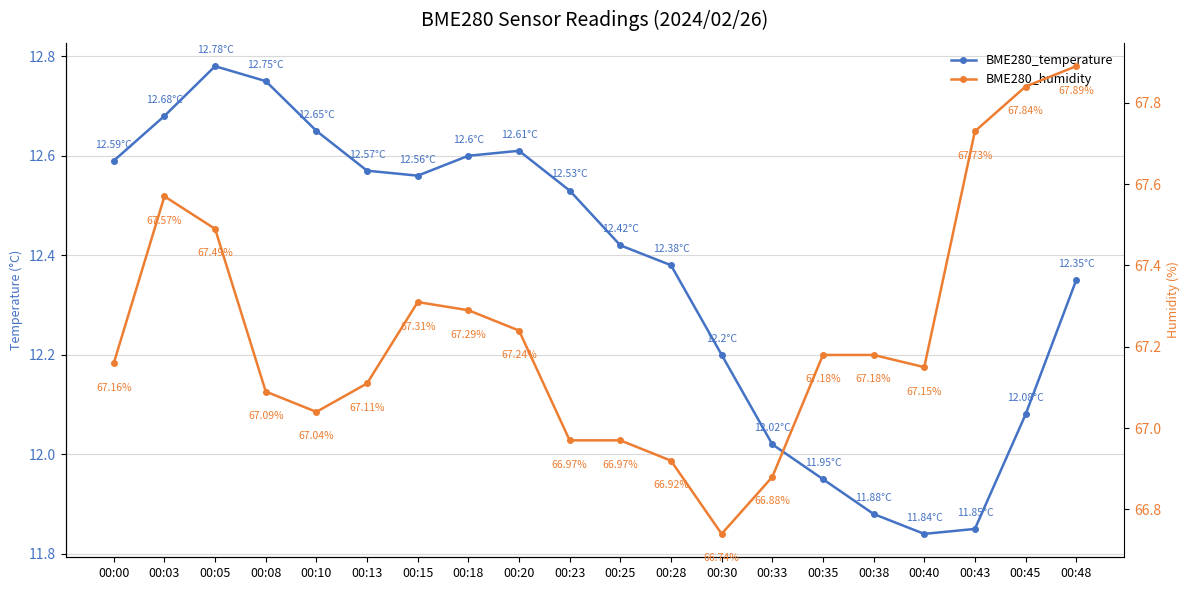

Which category has the lowest value in the BME280_humidity series?

00:30